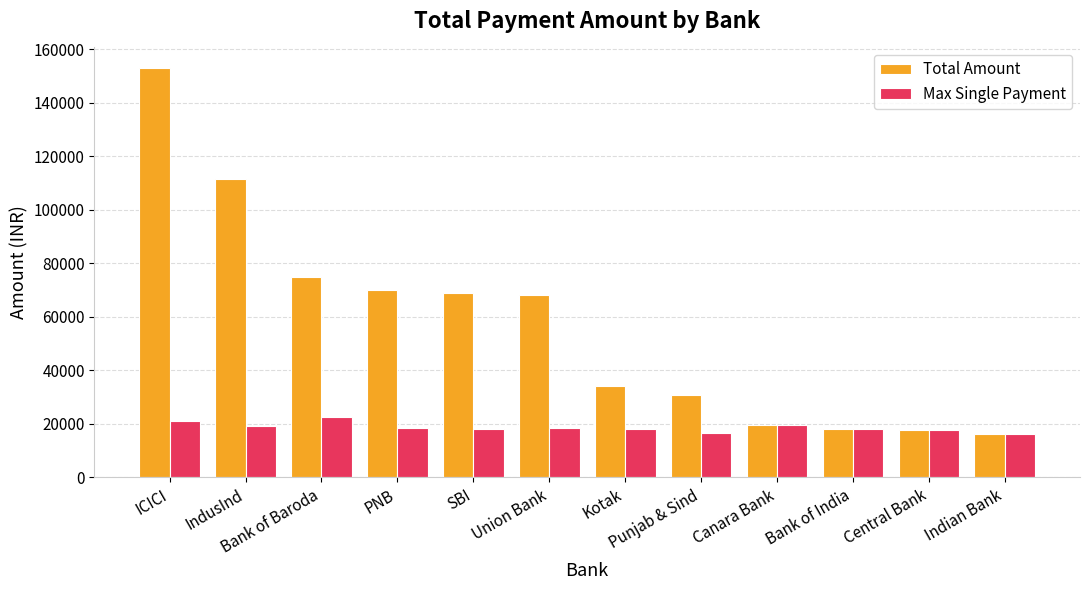

How many distinct data groups are displayed?

2